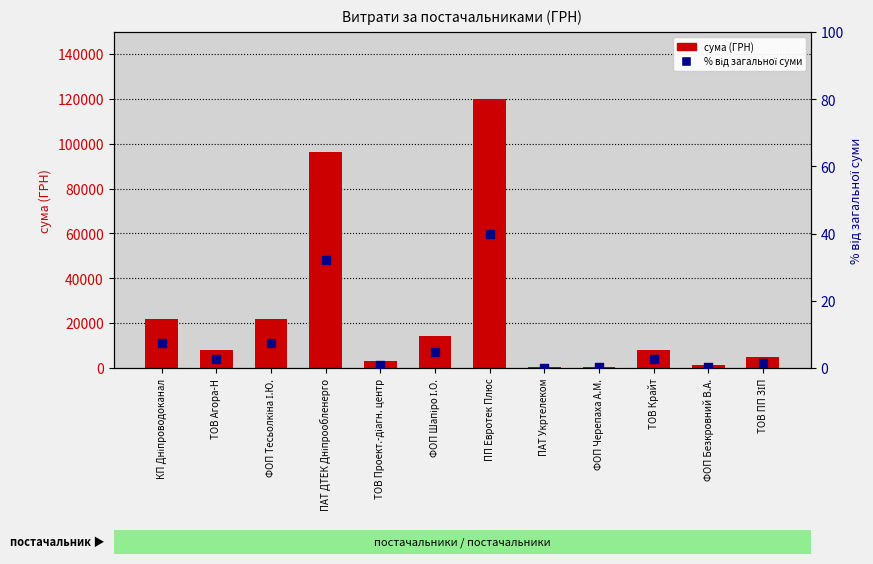

At which category is the sum across all series the highest?

ПП Евротек Плюс